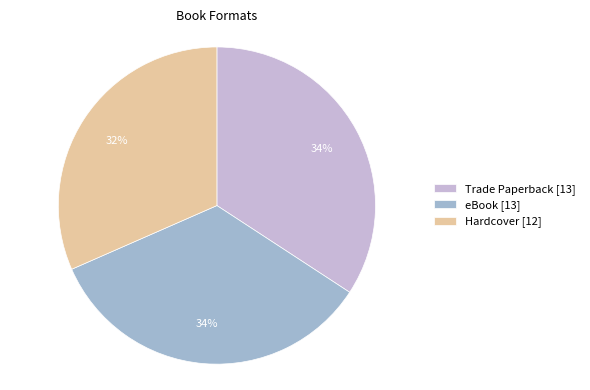

Does eBook represent more than half of the total?

No